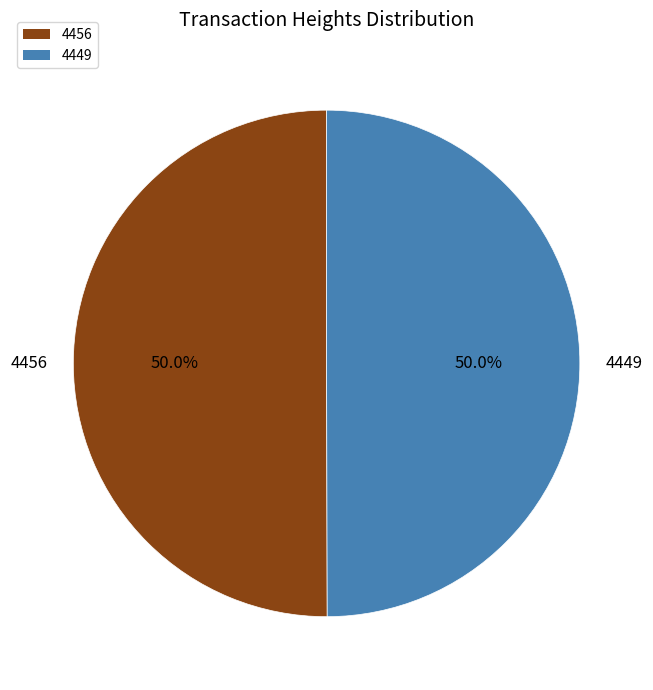

Approximately how many times larger is the value at 4449 compared to 4456?

1.0